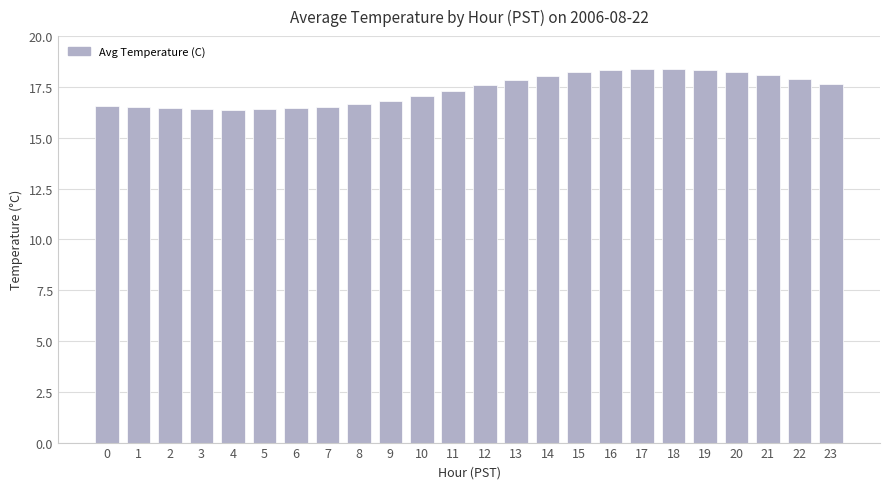

What is the value of the 18th bar from the left?

18.4